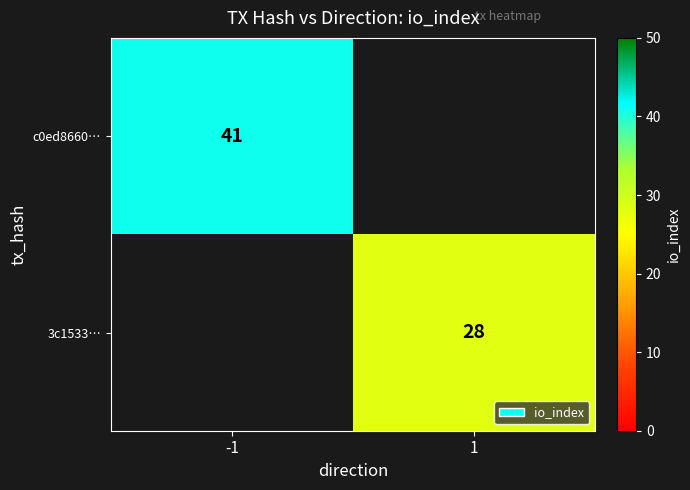

The 3c1533… series shows 28 at 1. True or false?

True